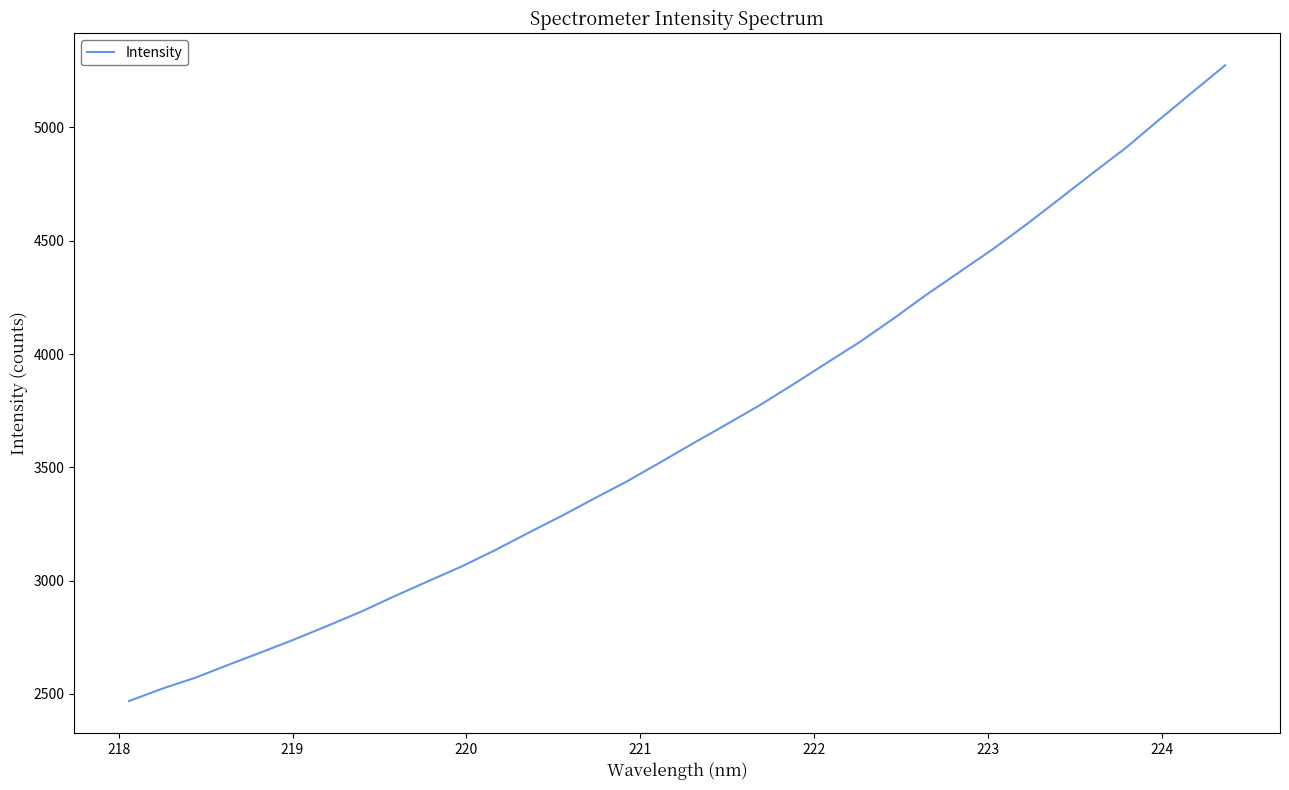

What is the difference between the maximum and minimum values?

2806.3